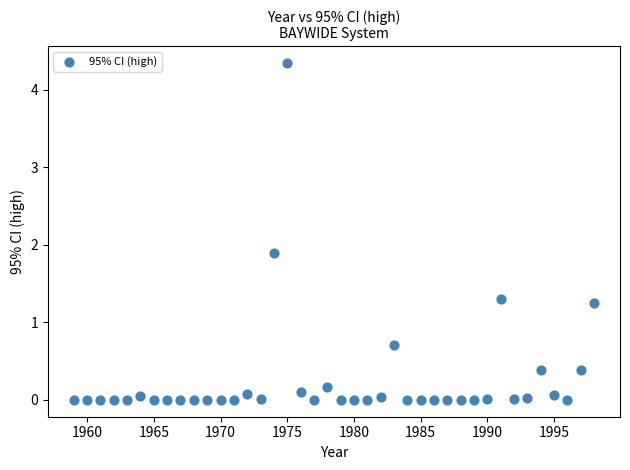

What is the range of X values (max minus min)?

39.0